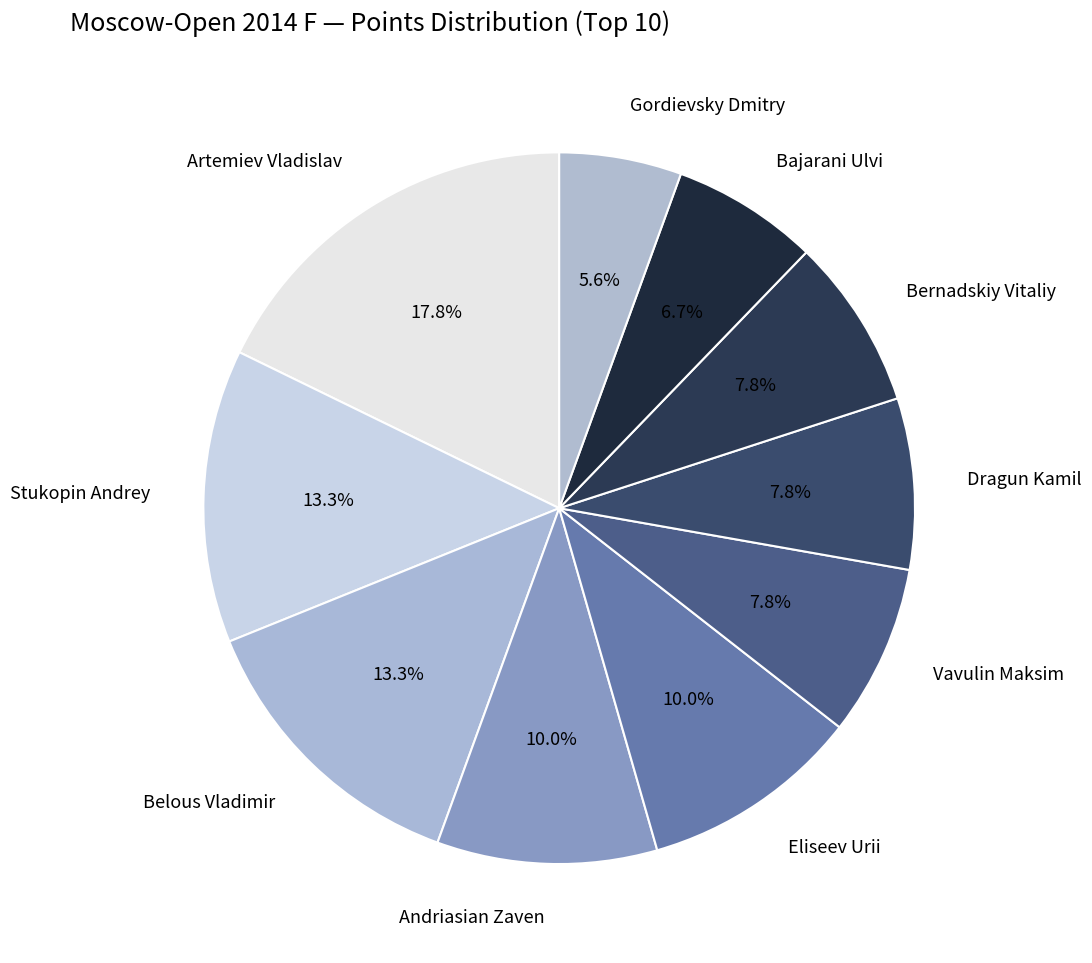

To the nearest percent, what is the difference between the largest and smallest slice percentages?

12%